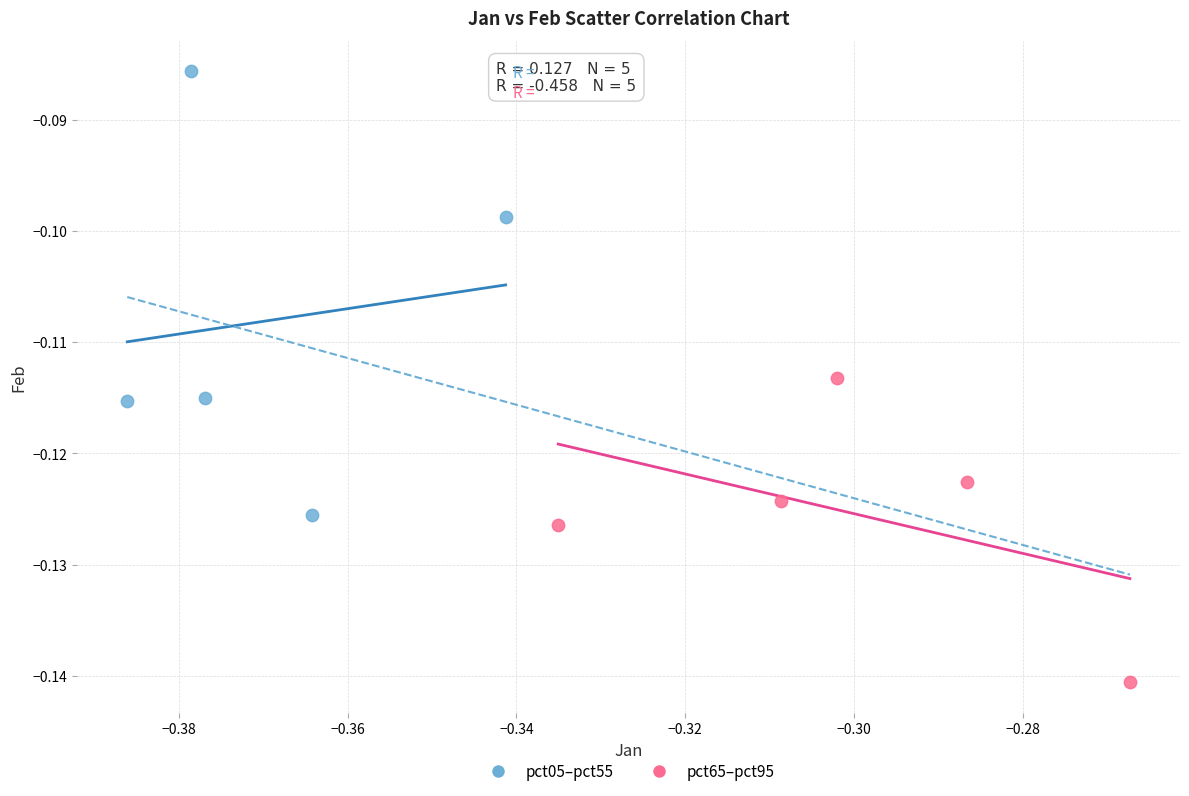

Which series has the largest Y range (max minus min)?

pct05–pct55